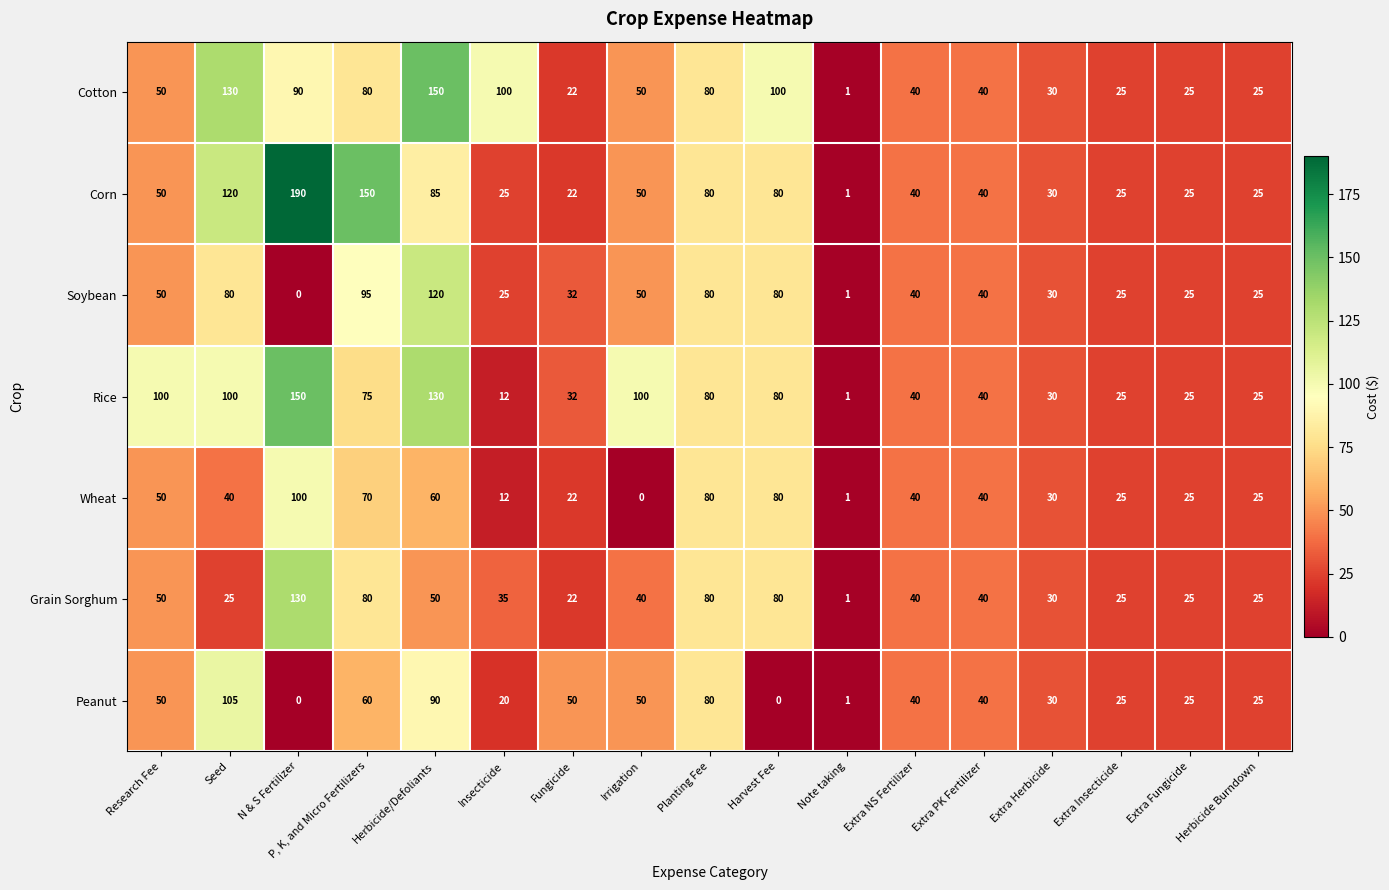

What is the approximate value of Peanut at Insecticide, to the nearest 5?

20